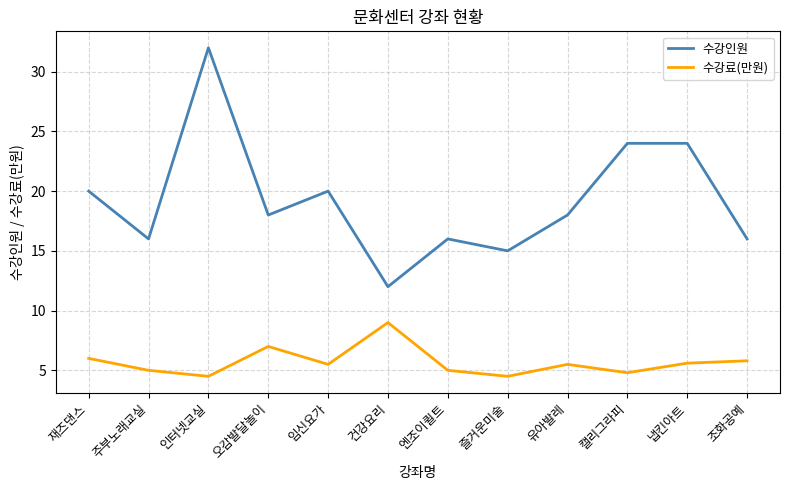

Which series has the widest spread of values?

수강인원